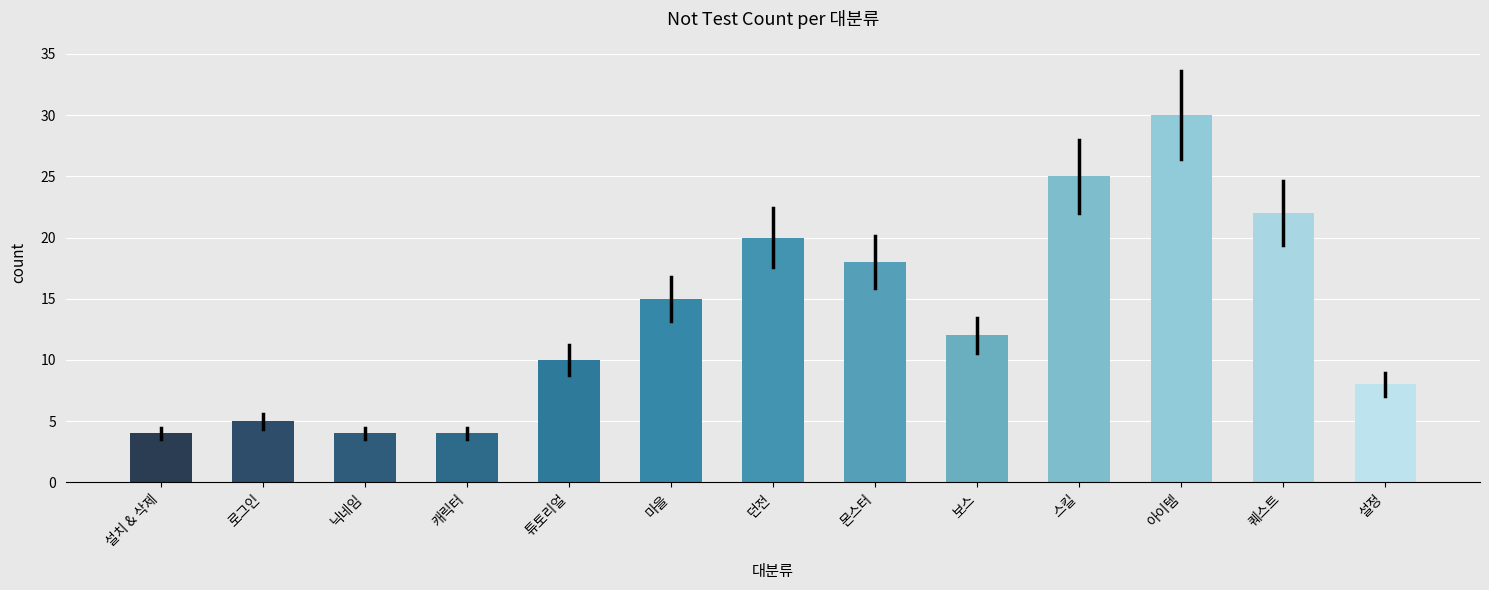

Reading left to right, extract all data points from this chart.

설치 & 삭제=4	로그인=5	닉네임=4	캐릭터=4	튜토리얼=10	마을=15	던전=20	몬스터=18	보스=12	스킬=25	아이템=30	퀘스트=22	설정=8